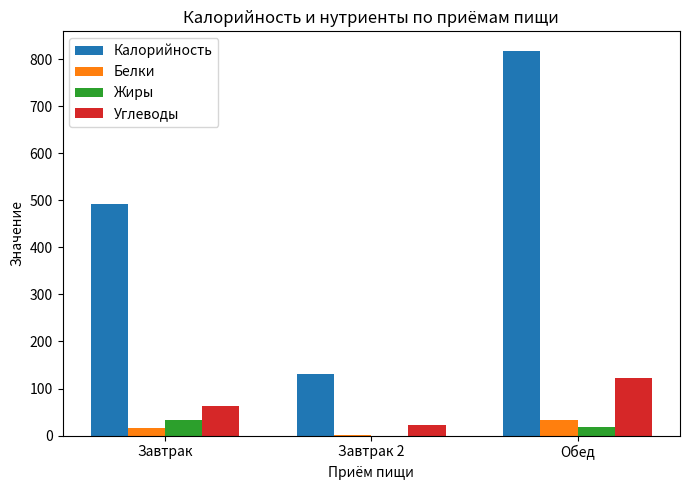

What is the approximate value of Калорийность at Обед?

818.0